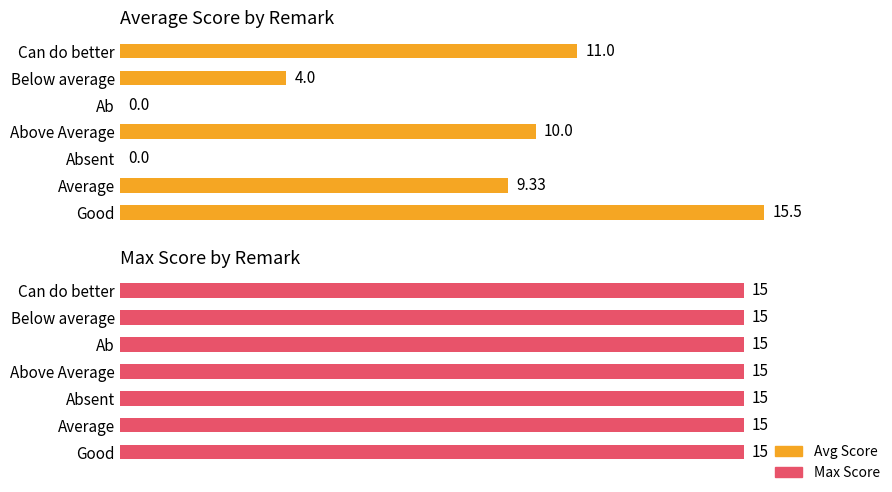

How many distinct data groups are displayed?

2